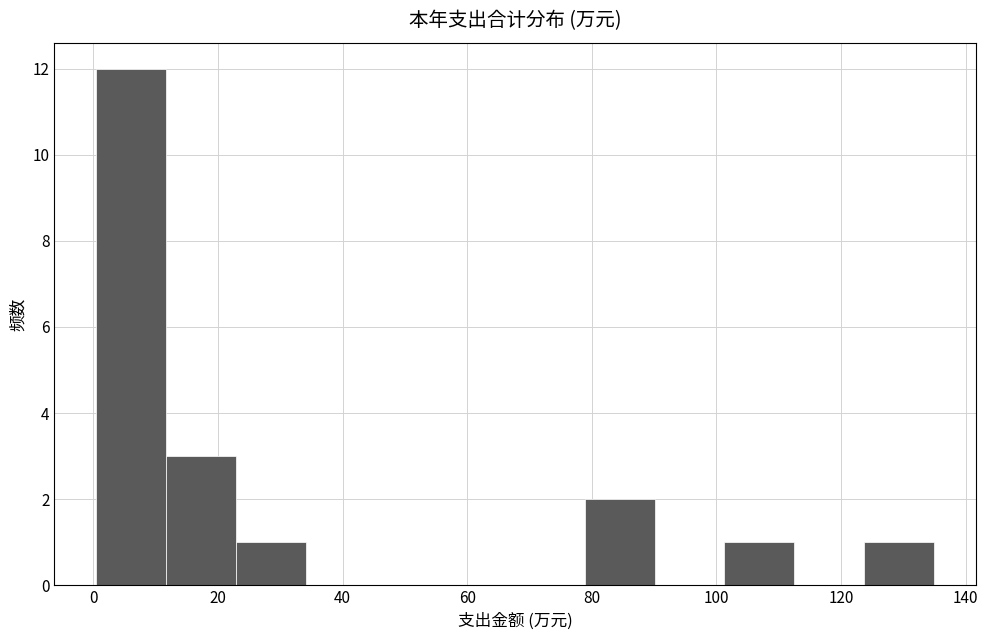

How tall is the bar that spans 0 to 12 on the x-axis? Neither the bar edges nor the heights are printed on the chart, so give them approximately, as read against the axes.

12